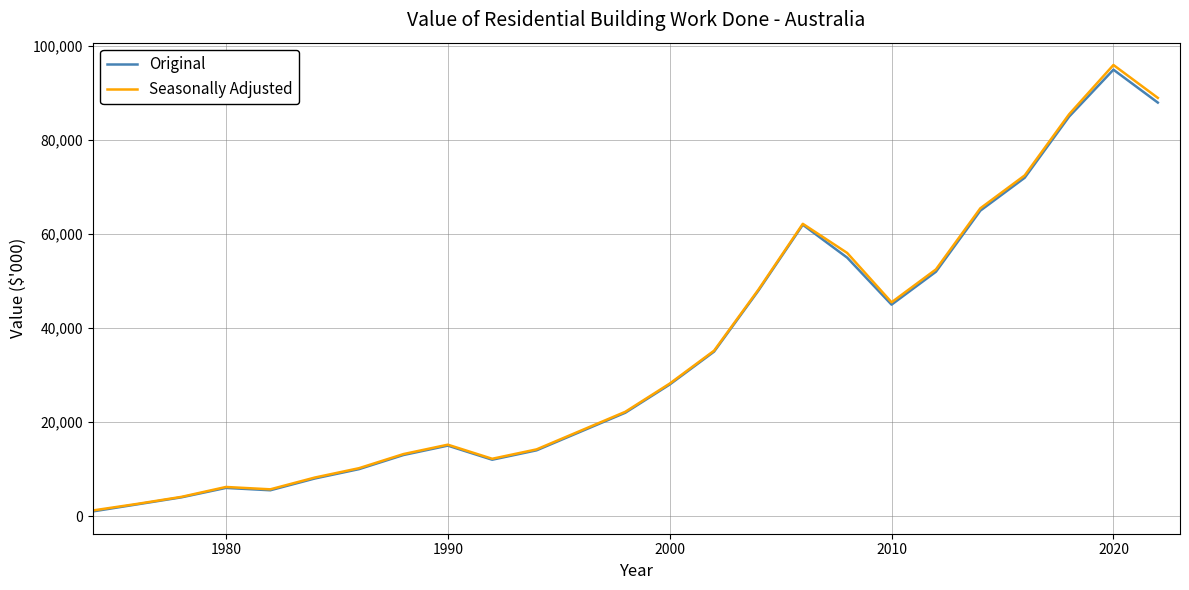

Which series has the widest spread of values?

Seasonally Adjusted